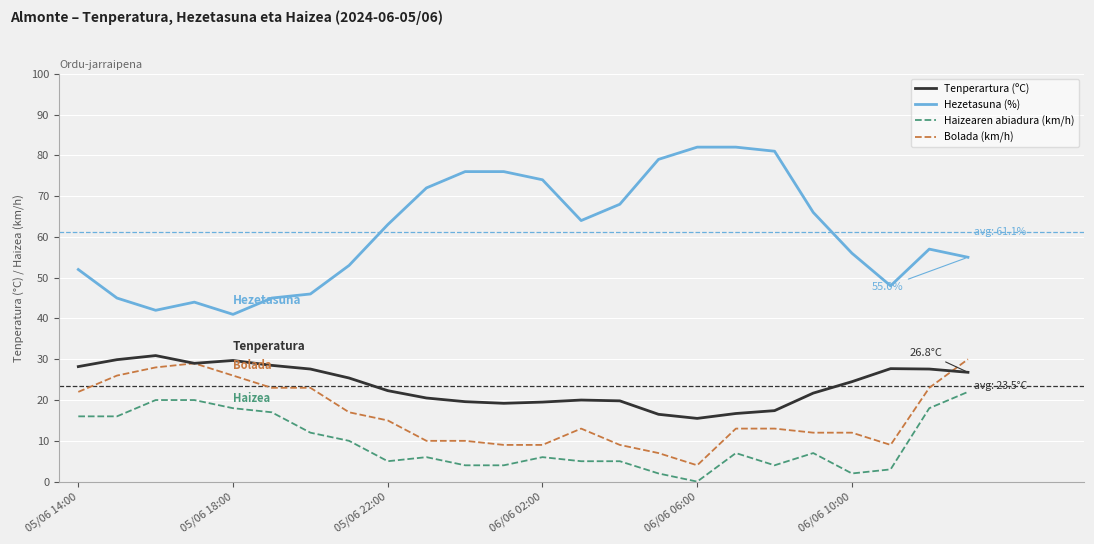

Rank the series by their maximum value, from highest to lowest.

Hezetasuna (%), Tenperartura (ºC), Bolada (km/h), Haizearen abiadura (km/h)